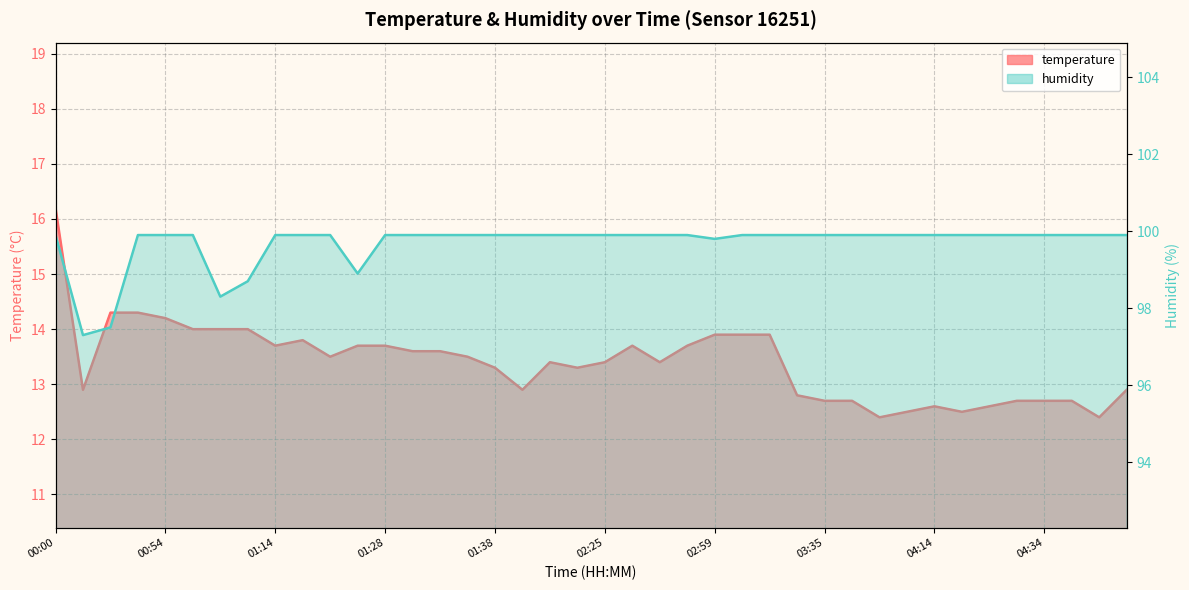

Which label corresponds to the largest value in the chart?

00:00